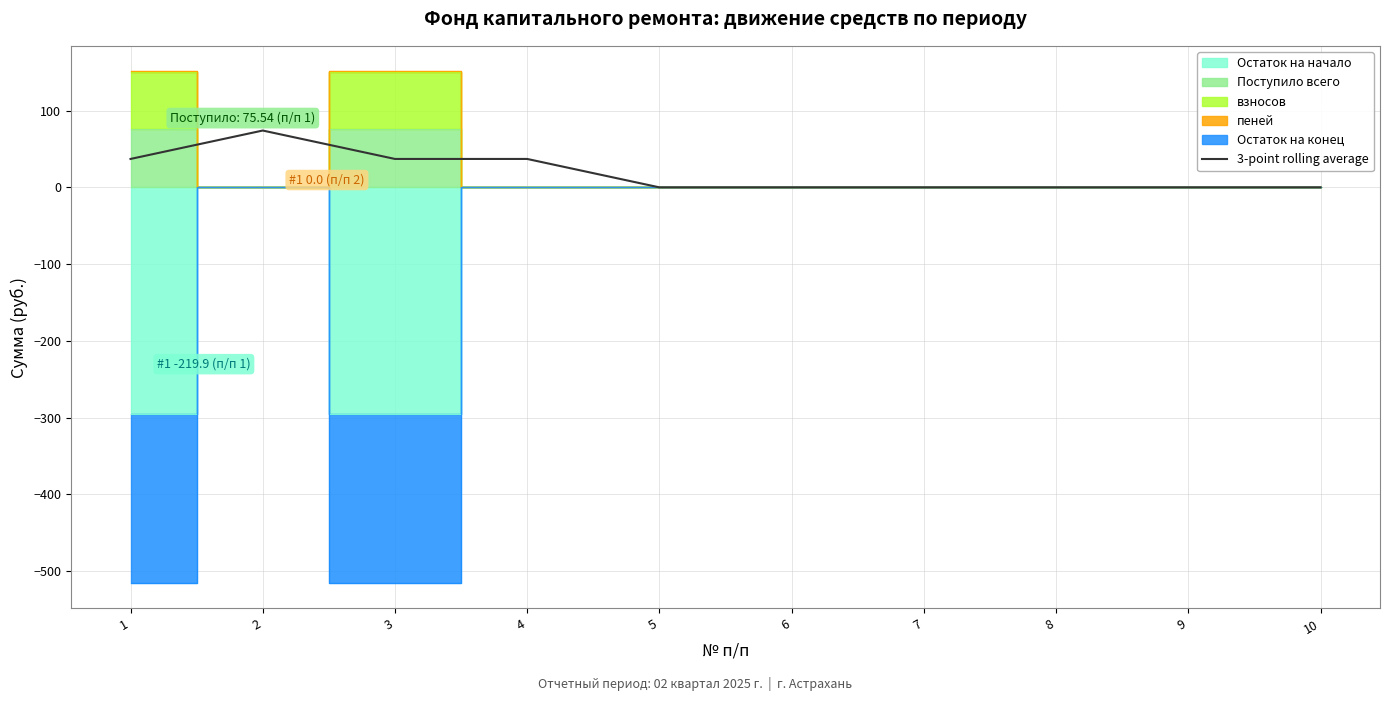

Rank the categories by value from highest to lowest.

2, 1, 3, 4, 5, 6, 7, 8, 9, 10